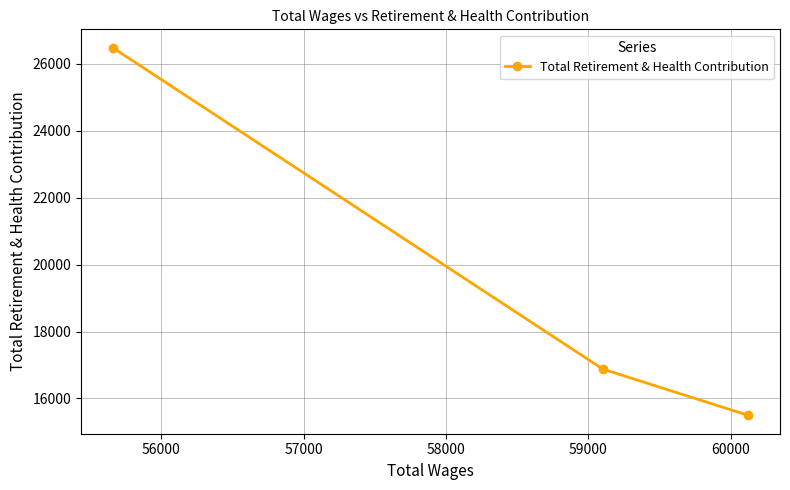

What is the difference between the maximum and minimum values?

10988